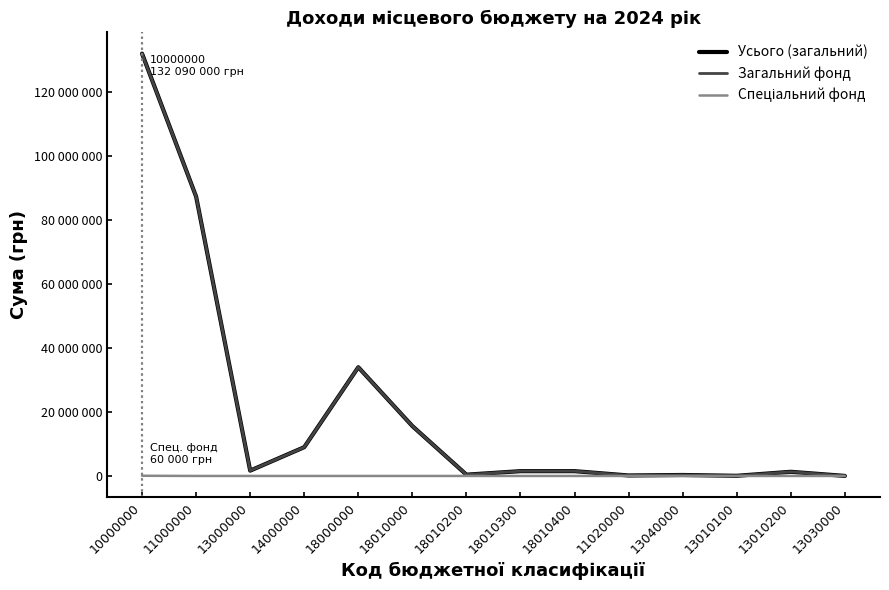

Where is the first local minimum for Усього (загальний)?

13000000